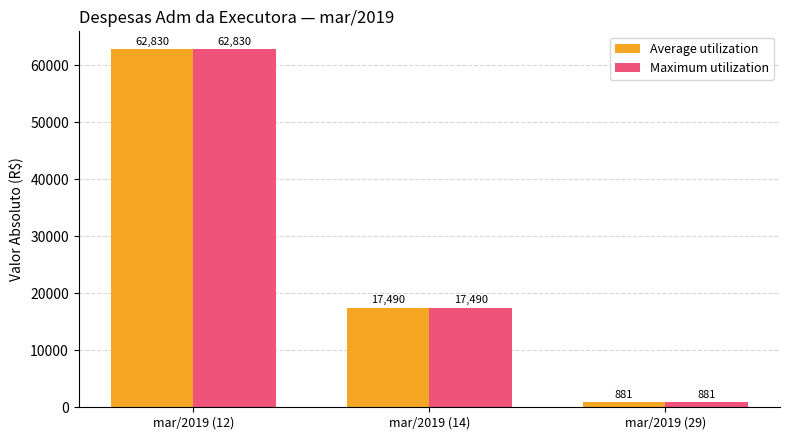

At which category is the sum across all series the highest?

mar/2019 (12)